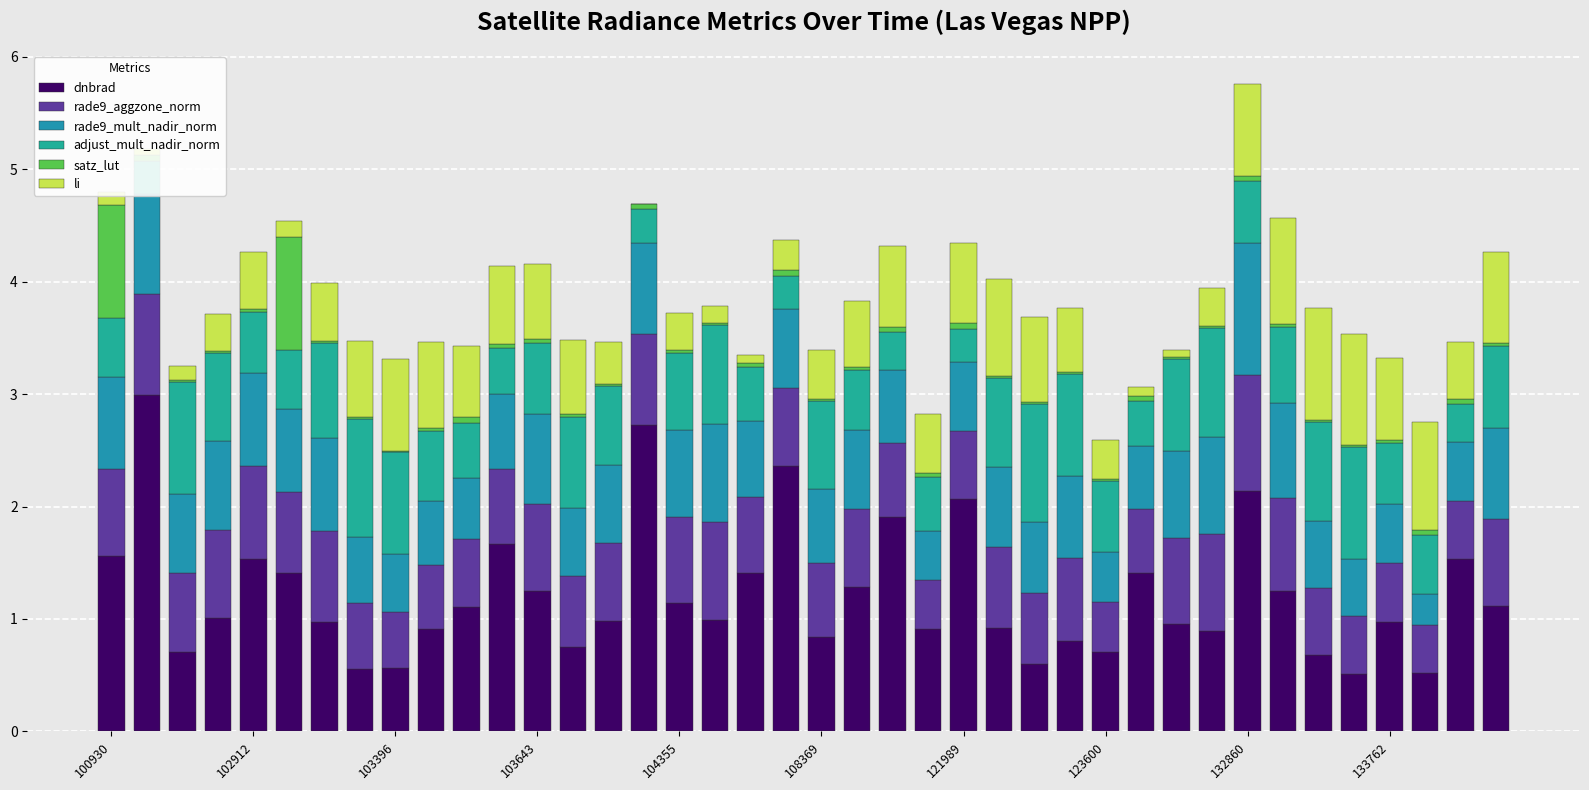

At which label is rade9_mult_nadir_norm closest to 0?

37